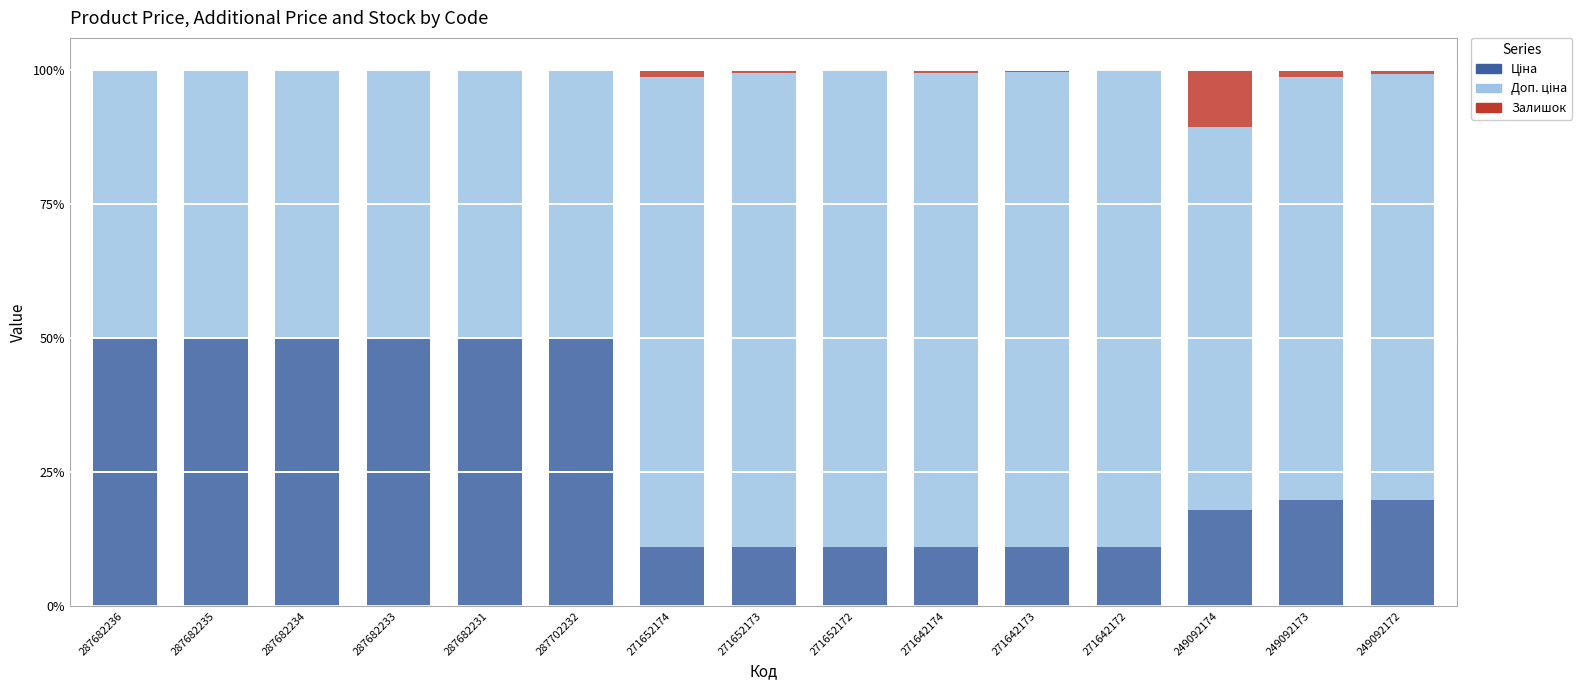

How many data points does each series have?

15